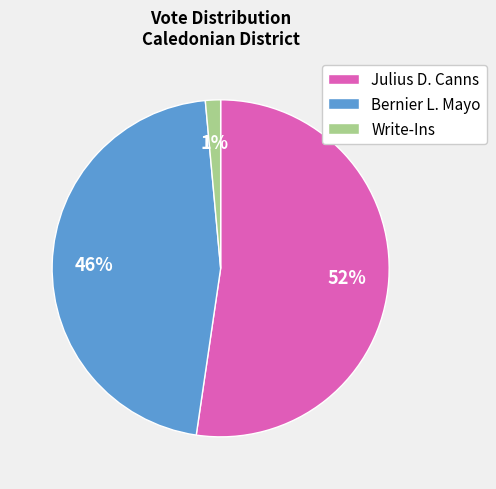

The Bernier L. Mayo slice represents 46% of the pie. True or false?

True